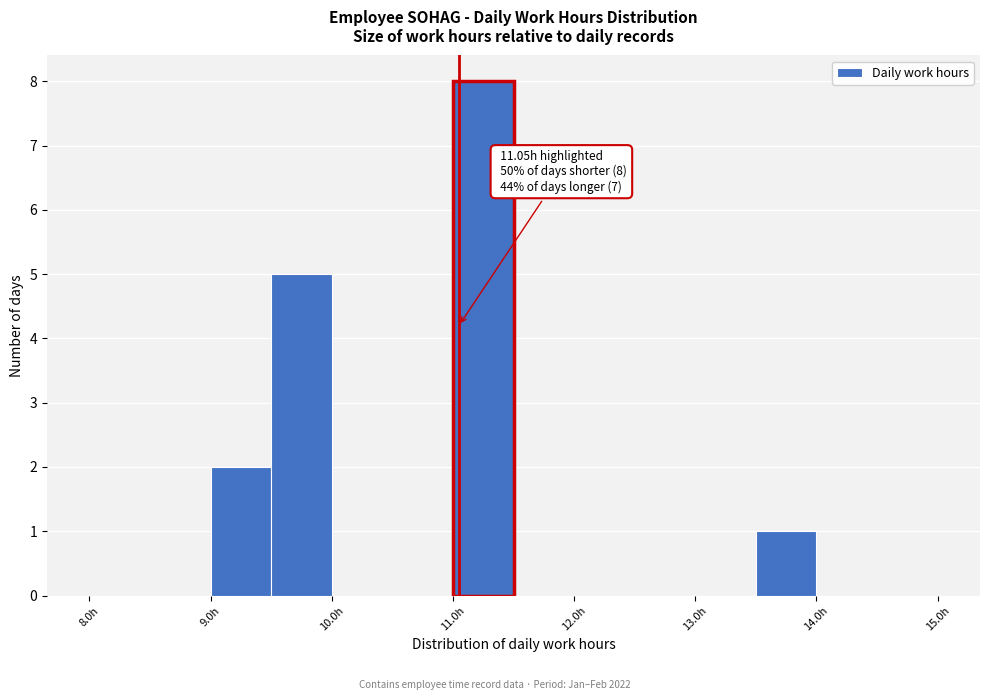

Over which range of the x-axis is the bar tallest?

11.0 to 11.5